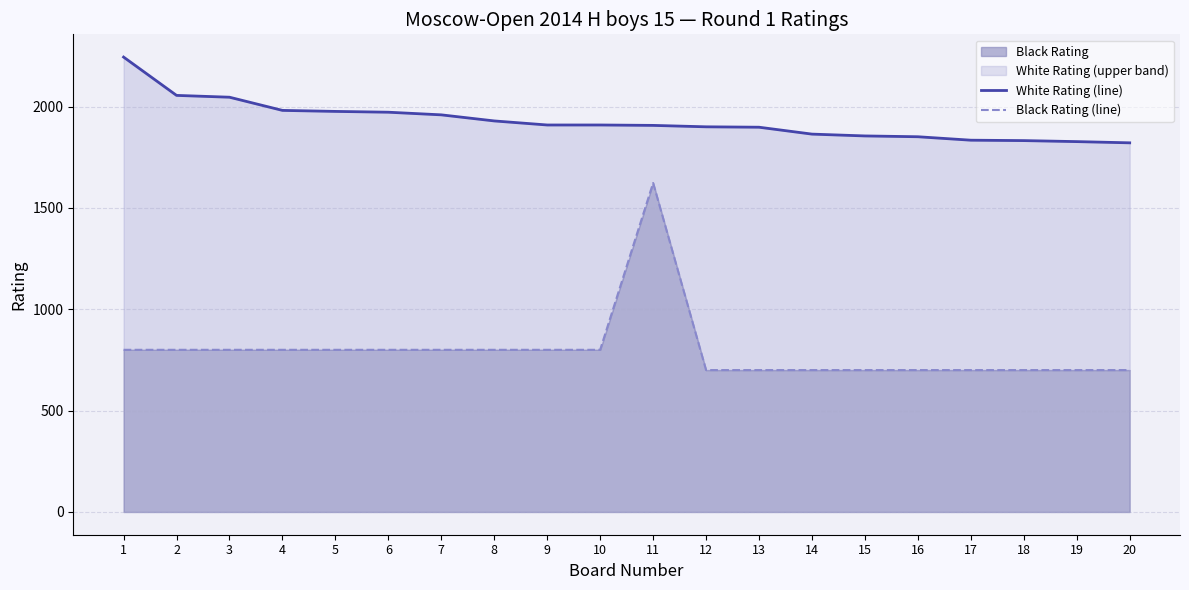

Rank the series by their maximum value, from highest to lowest.

White Rating (line), Black Rating (line)